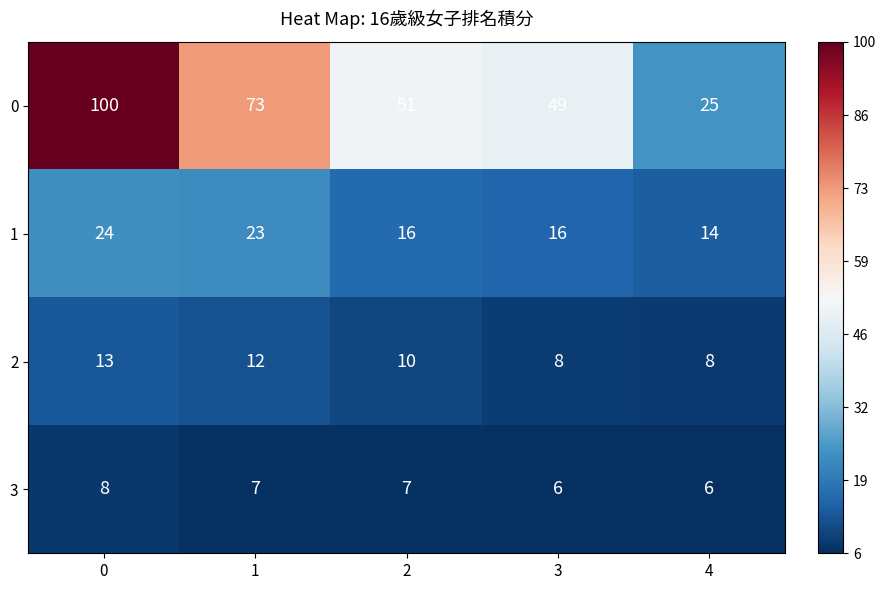

At 1, list the series in order from largest to smallest.

0, 1, 2, 3